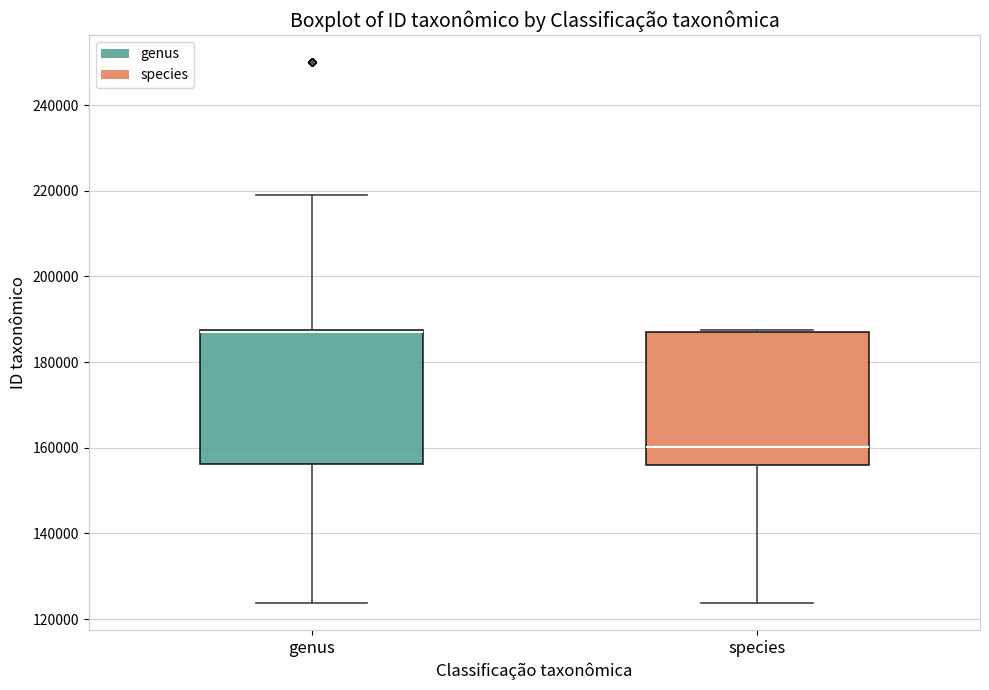

Where does the median line of the box for species sit on the y-axis? The values are not printed on the chart, so give them approximately, as read against the axis.

160000